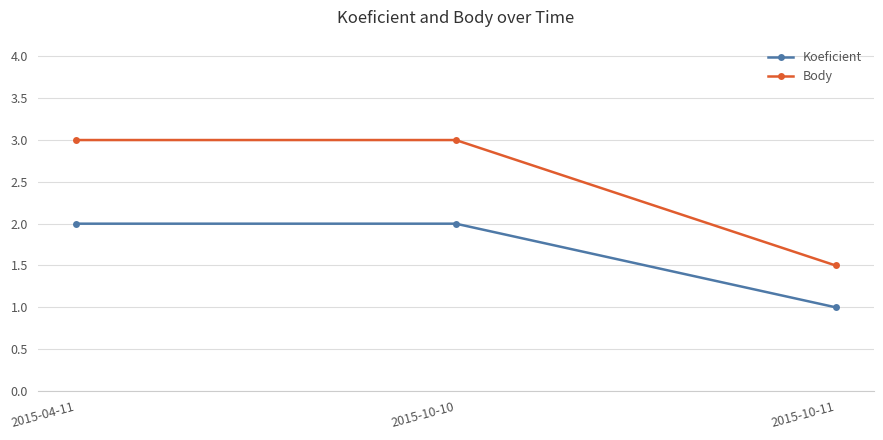

What are all the series names shown in the legend?

Koeficient, Body